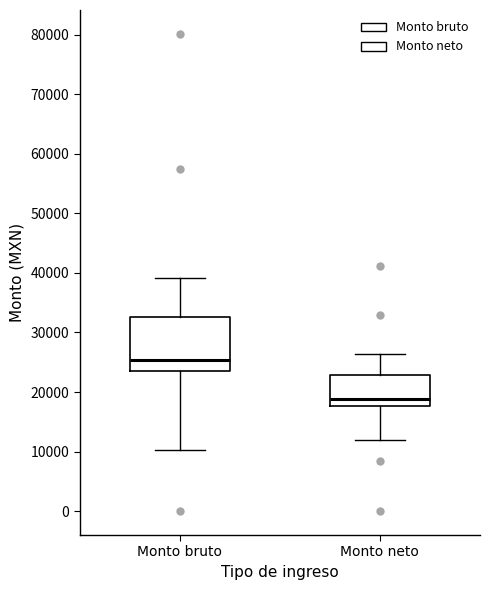

Reading left to right, transcribe this box plot: for each box, give where its median line is, the range the box spans, and where its two whiskers end, as read against the y-axis. The values are not printed on the chart, so give them approximately, as read against the axis.

Monto bruto: median 25000, box 24000 to 33000, whiskers 10000 to 39000
Monto neto: median 19000, box 18000 to 23000, whiskers 12000 to 26000